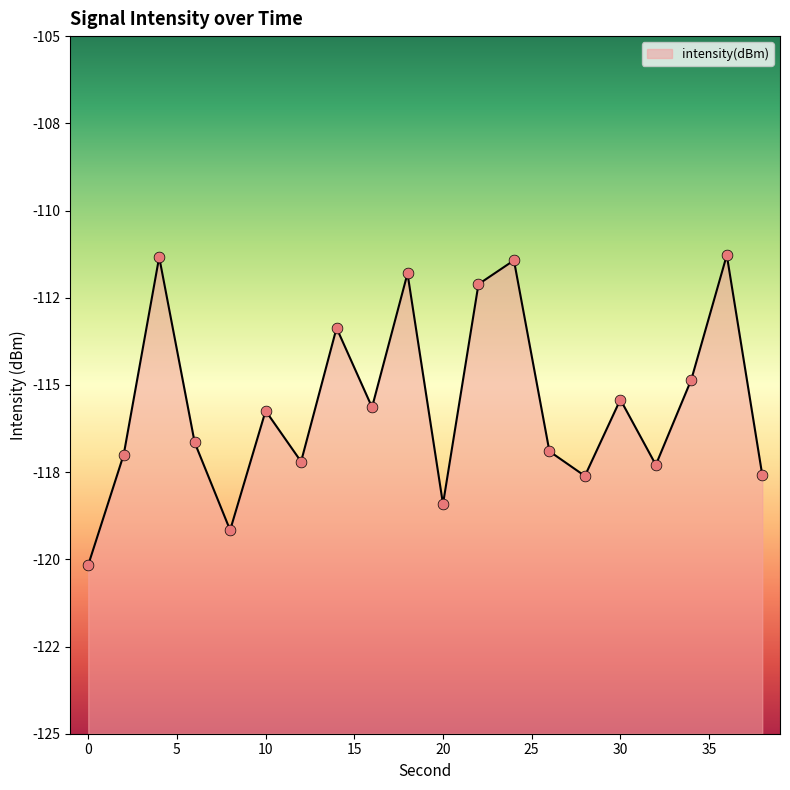

Between 4 and 20, which is larger?

4